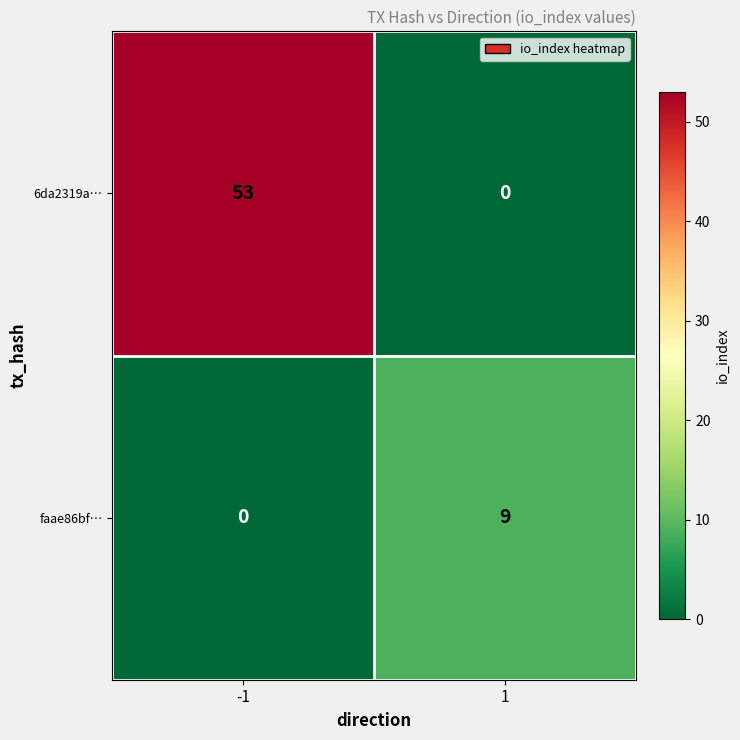

What is the sum of all faae86bf… values?

9